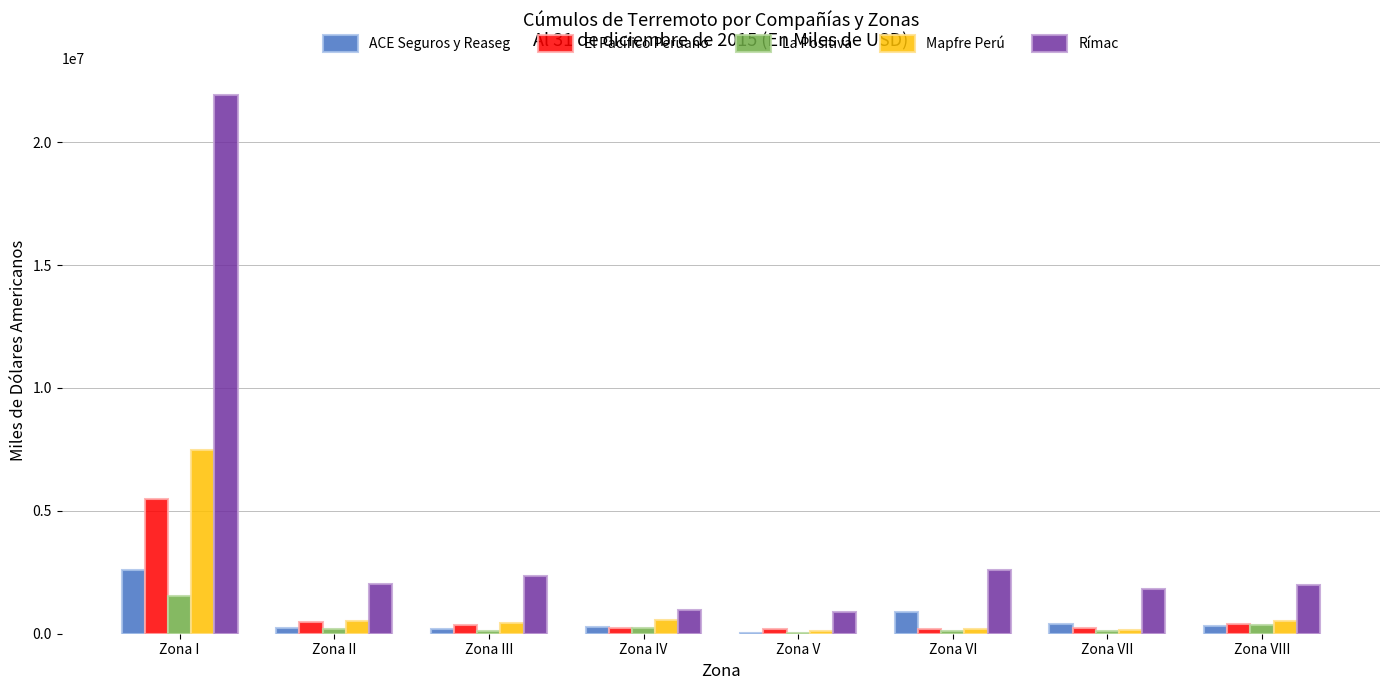

Is it true that Mapfre Perú equals 539561.6 at Zona IV?

True